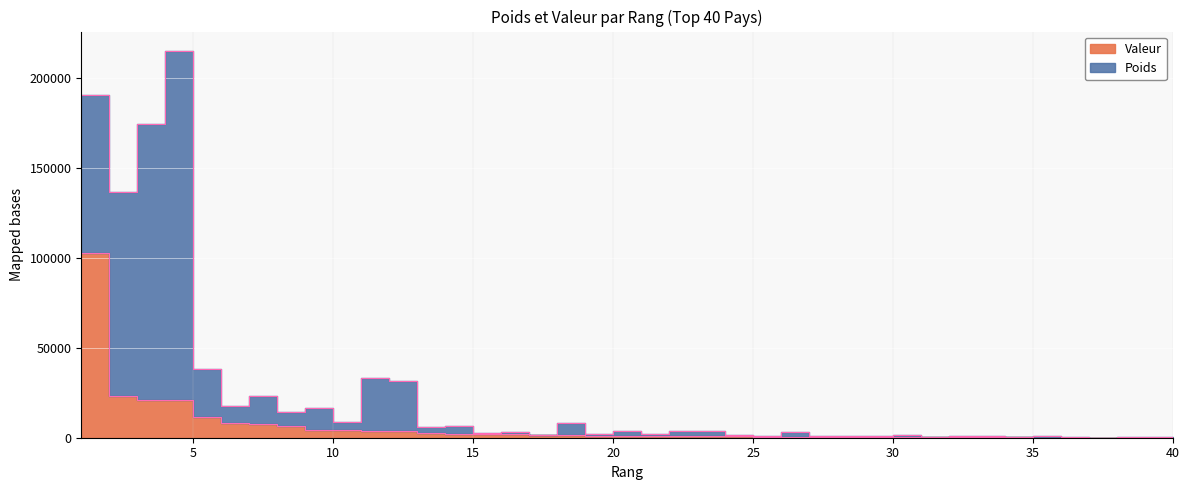

Where does the data first go above 1097?

1